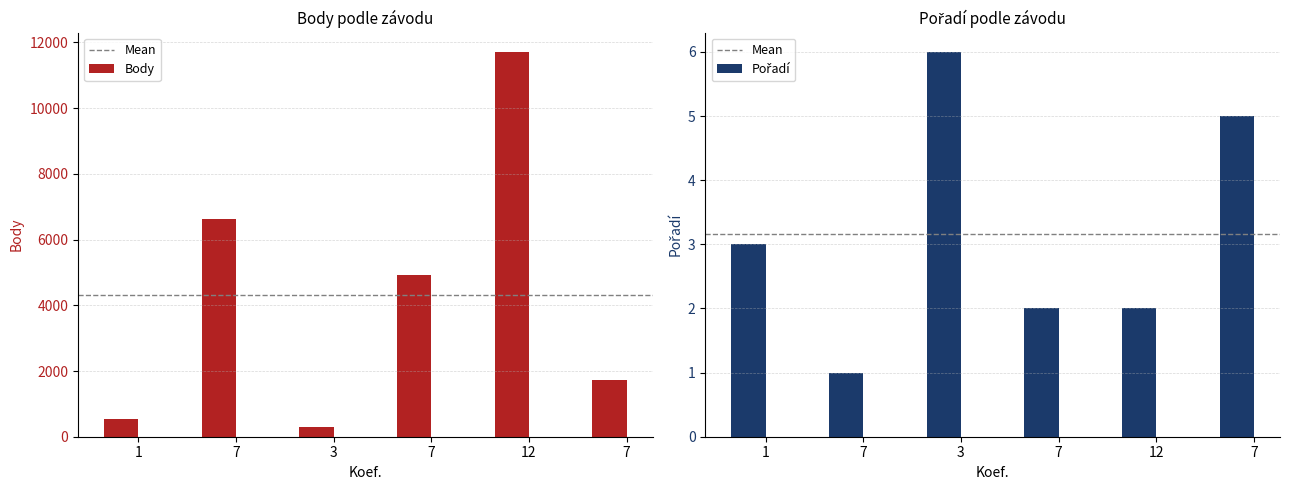

Reading right to left, what are all the values shown in this chart?

Body: 7=1730	12=11713	7=4921	3=303	7=6623	1=527
Pořadí: 7=5	12=2	7=2	3=6	7=1	1=3